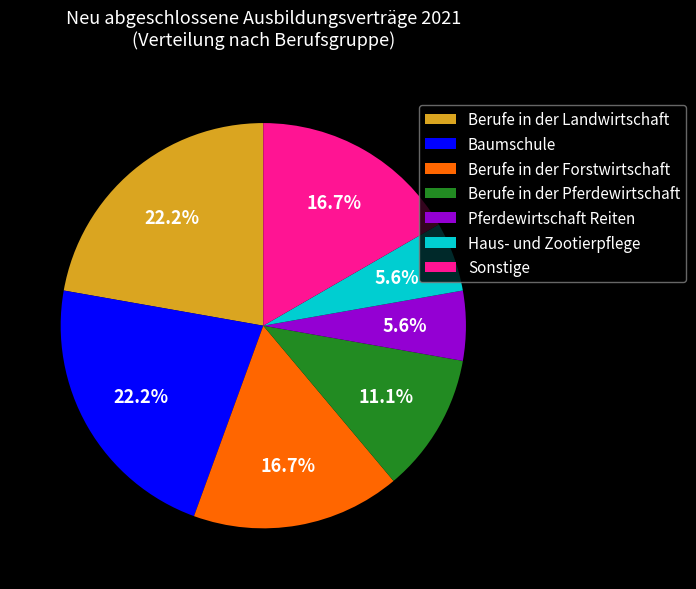

Is the sum of Sonstige and Berufe in der Landwirtschaft greater than half?

No